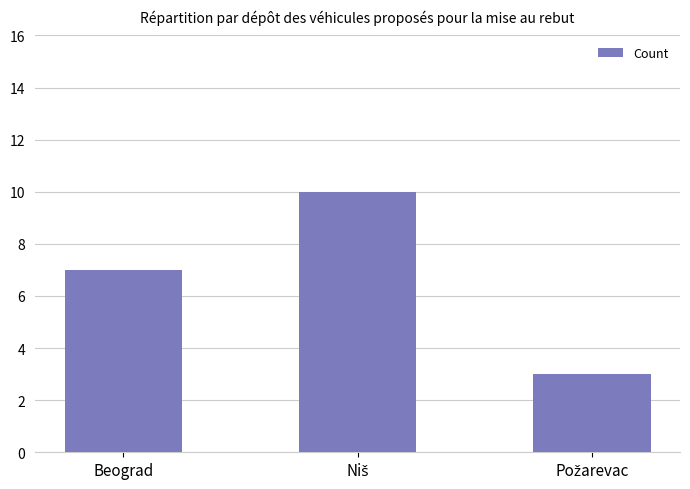

What is the average value?

7